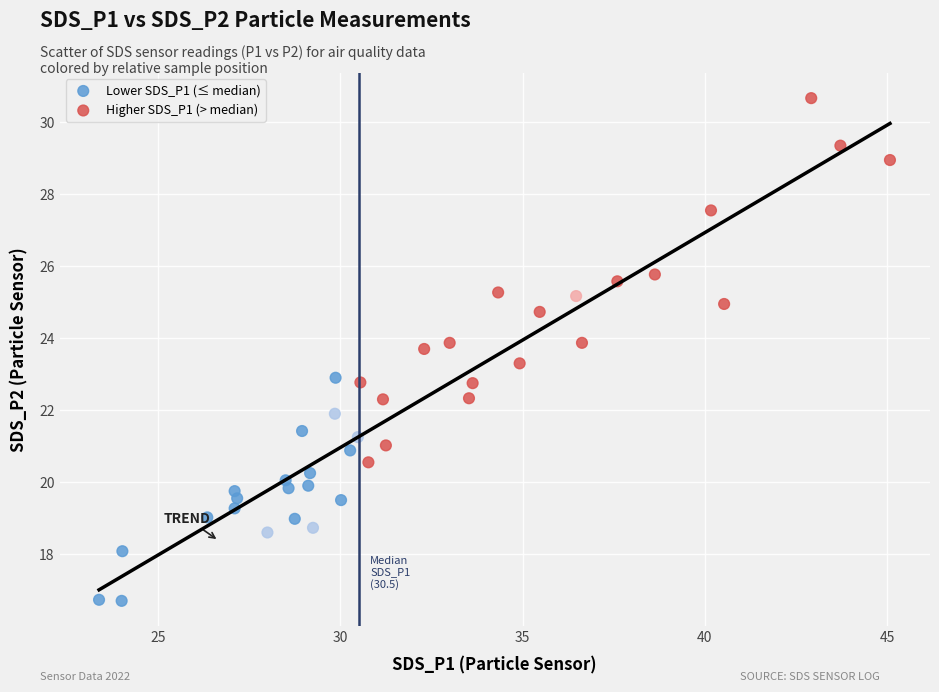

Which series contains the highest Y value?

Higher SDS_P1 (> median)